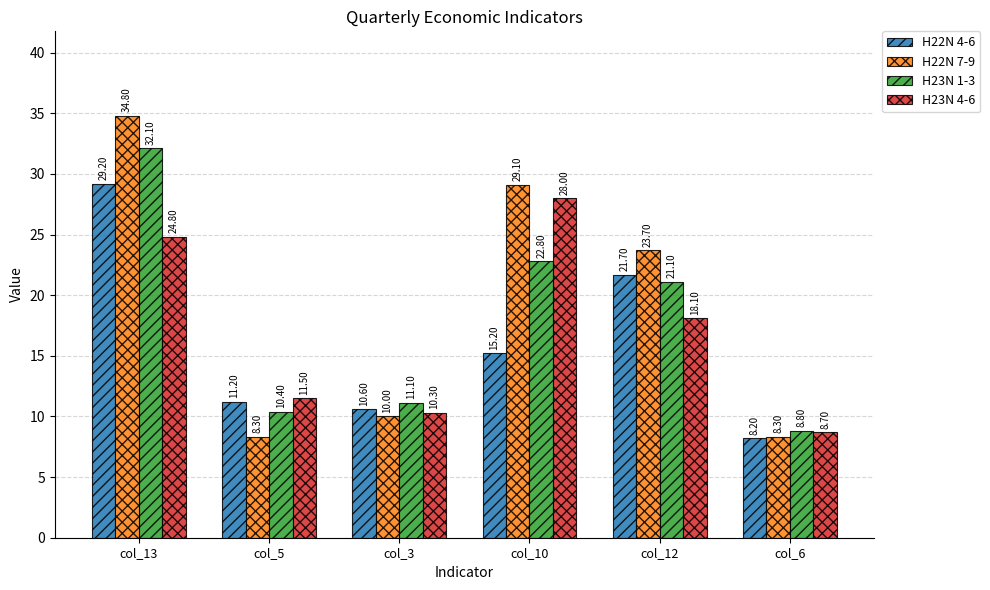

How many data points in H22N 7-9 are above 23?

3